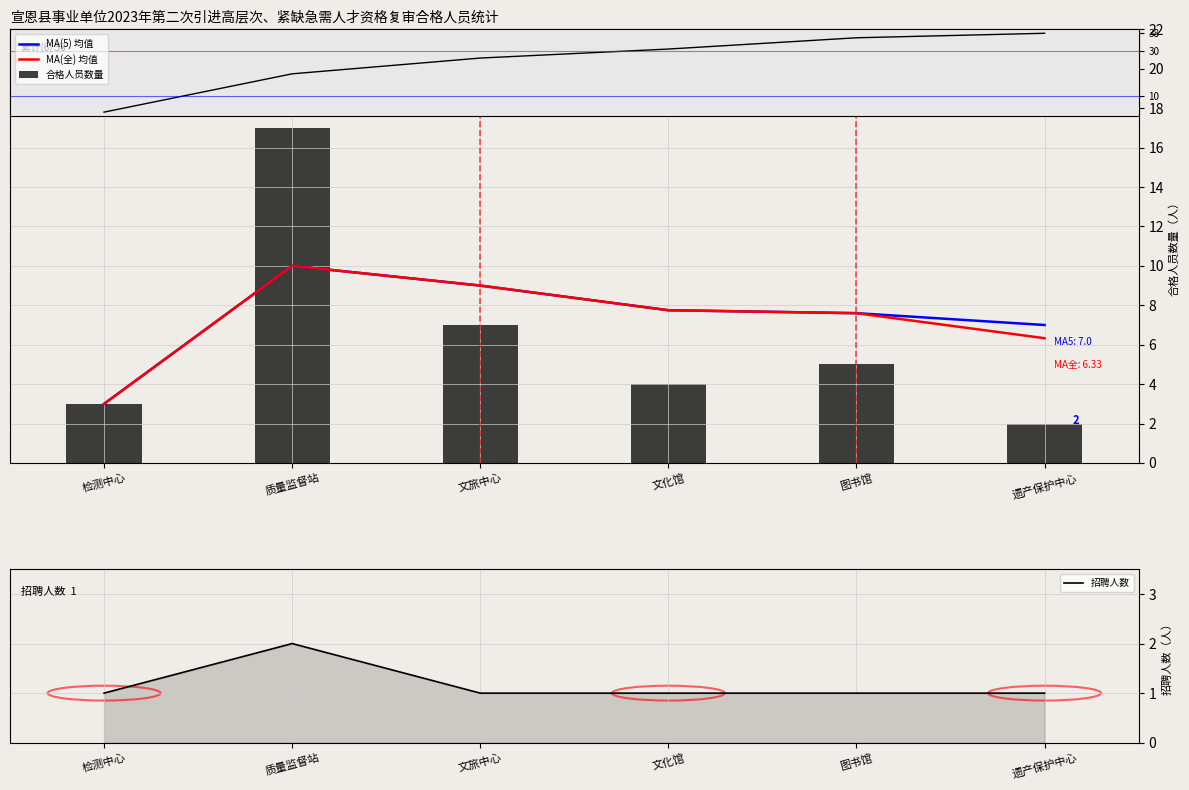

What is the approximate value of MA(5) 均值 at 图书馆?

7.6